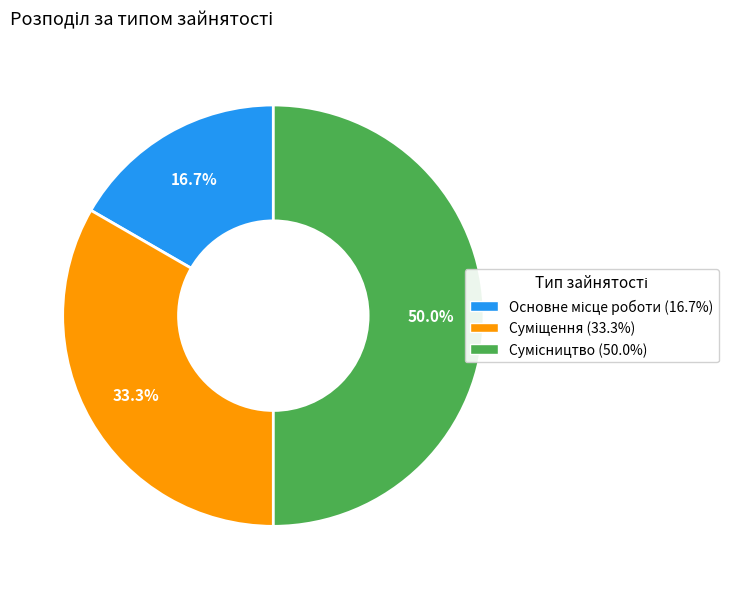

The Сумісництво slice represents 38% of the pie. True or false?

False